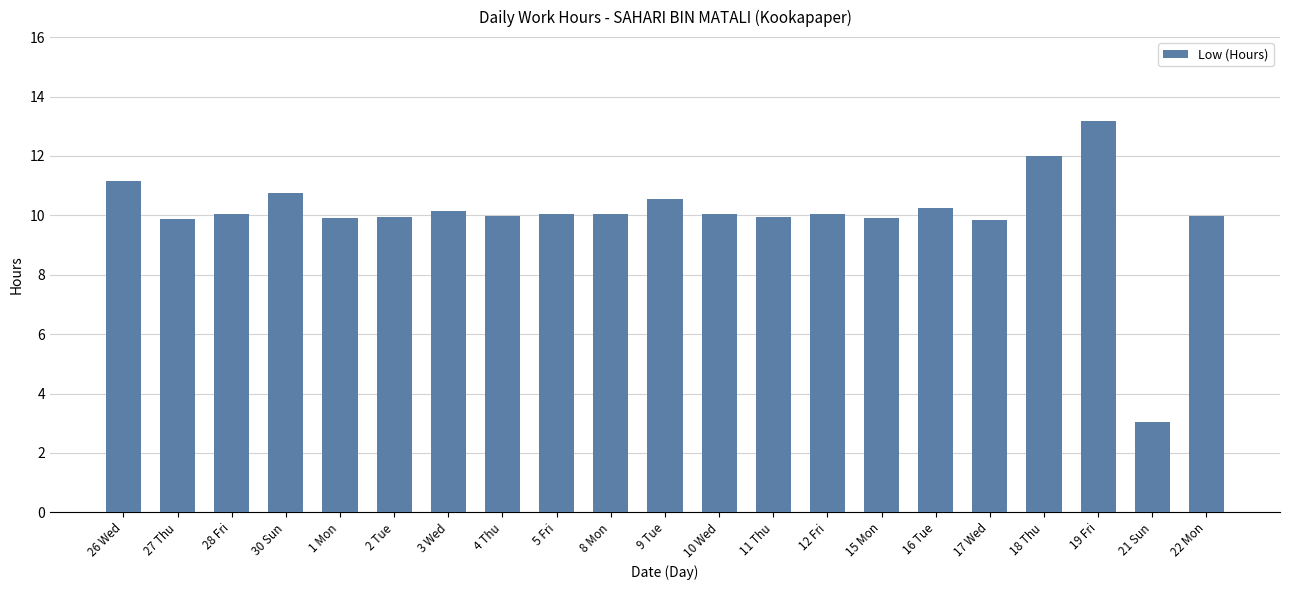

Which label corresponds to the smallest value in the chart?

21 Sun